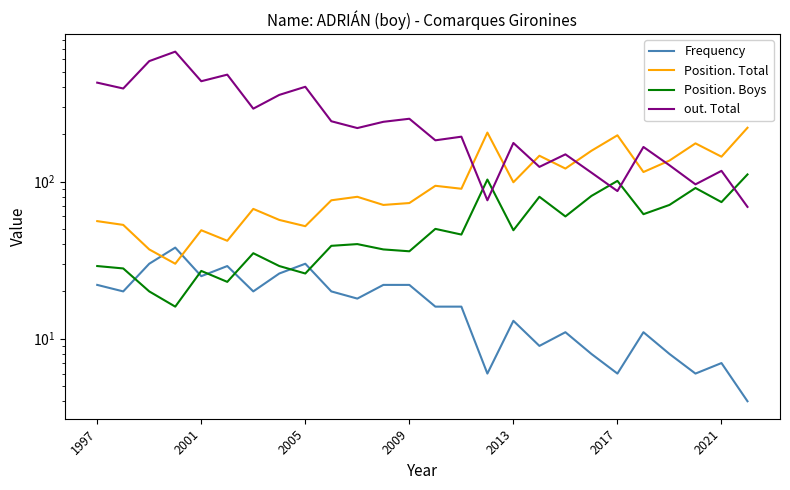

What is the greatest value displayed?

671